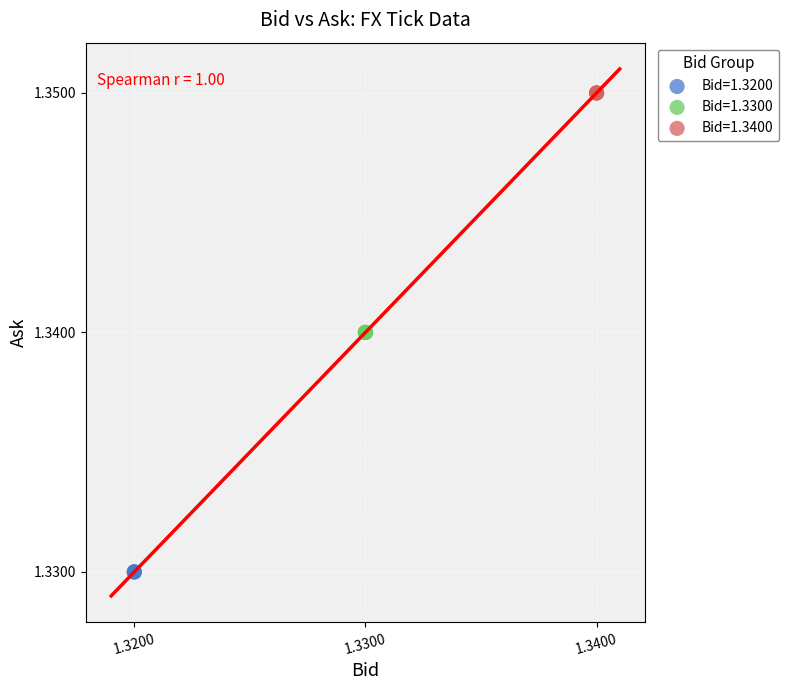

Which series contains the lowest Y value?

Bid=1.3200